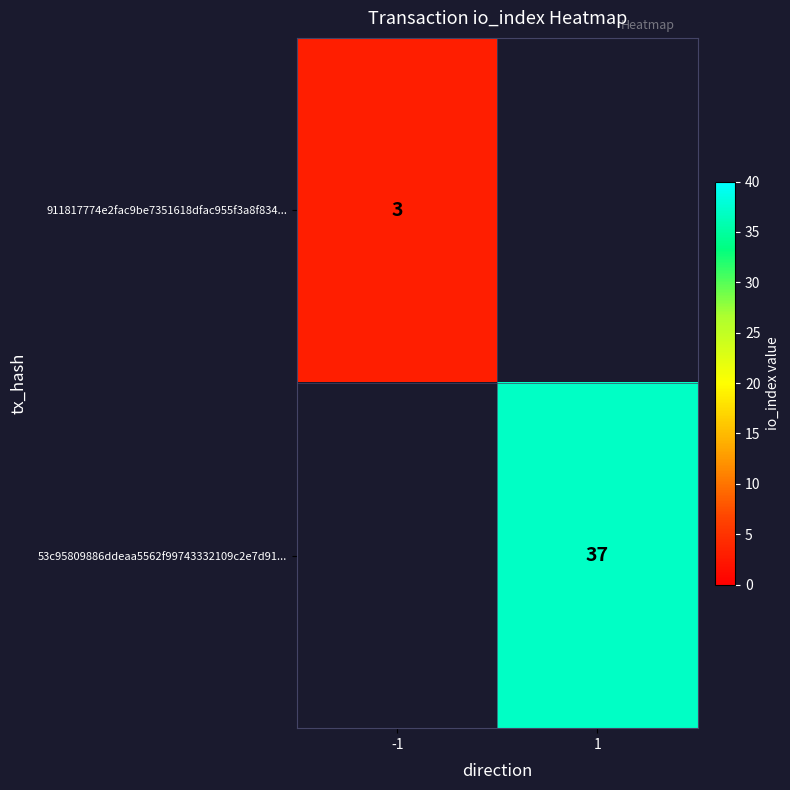

Is it true that 53c95809886ddeaa5562f99743332109c2e7d91... equals 15 at 1?

False